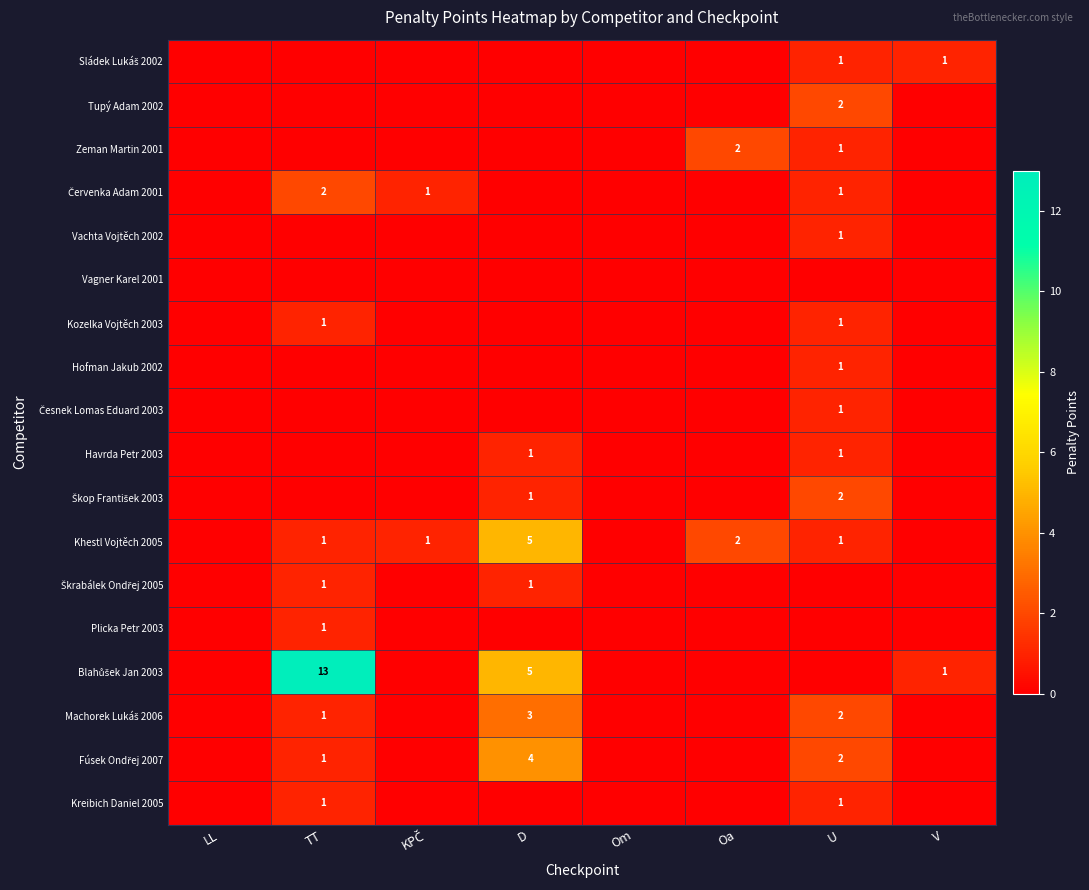

At LL, list the series in order from largest to smallest.

Sládek Lukáš 2002, Tupý Adam 2002, Zeman Martin 2001, Červenka Adam 2001, Vachta Vojtěch 2002, Vagner Karel 2001, Kozelka Vojtěch 2003, Hofman Jakub 2002, Česnek Lomas Eduard 2003, Havrda Petr 2003, Škop František 2003, Khestl Vojtěch 2005, Škrabálek Ondřej 2005, Plicka Petr 2003, Blahůšek Jan 2003, Machorek Lukáš 2006, Fúsek Ondřej 2007, Kreibich Daniel 2005